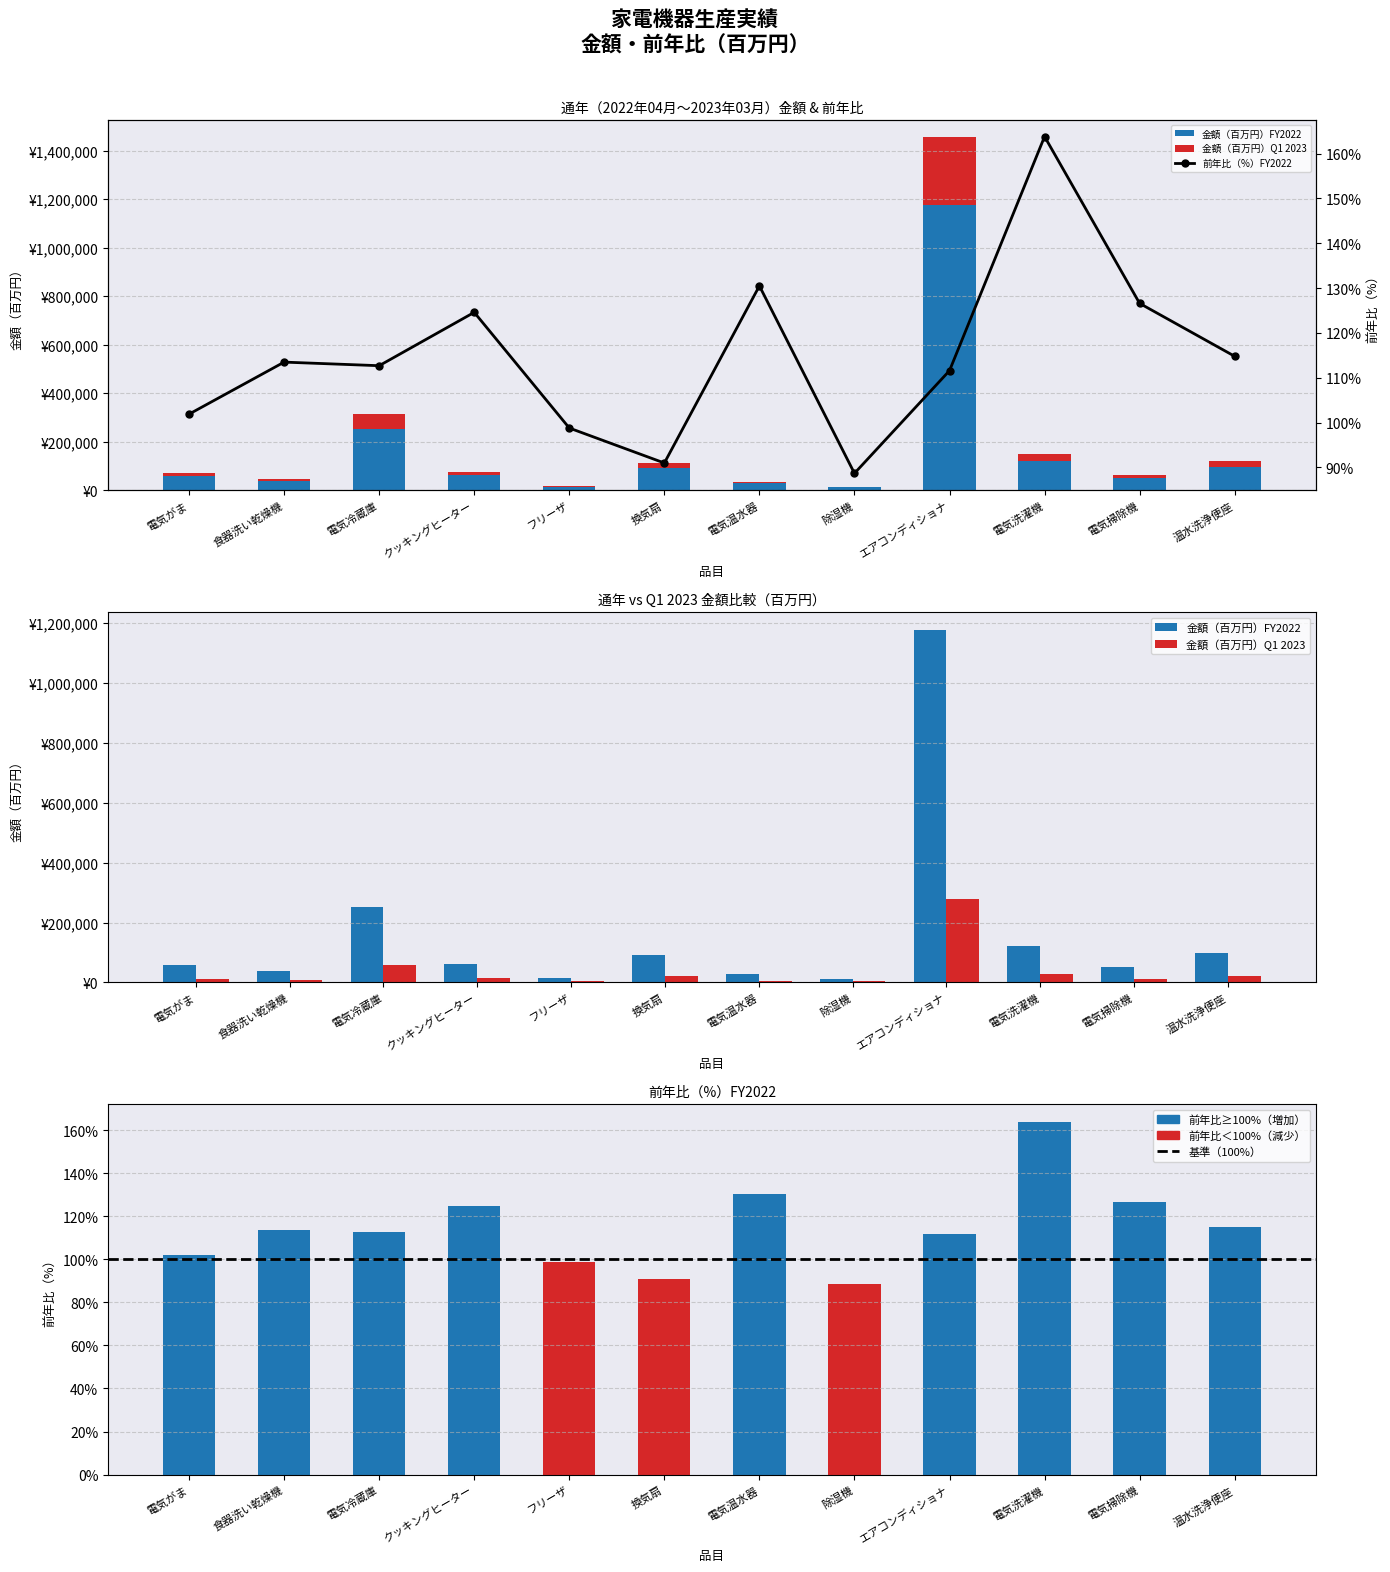

At which category is the sum across all series the highest?

エアコンディショナ